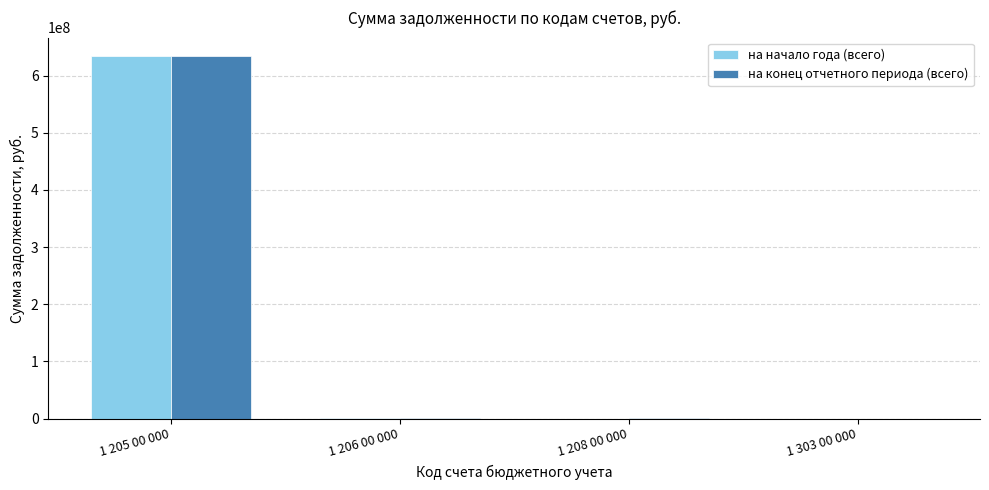

The value of на начало года (всего) at 1 205 00 000 is 869178004.8. True or false?

False